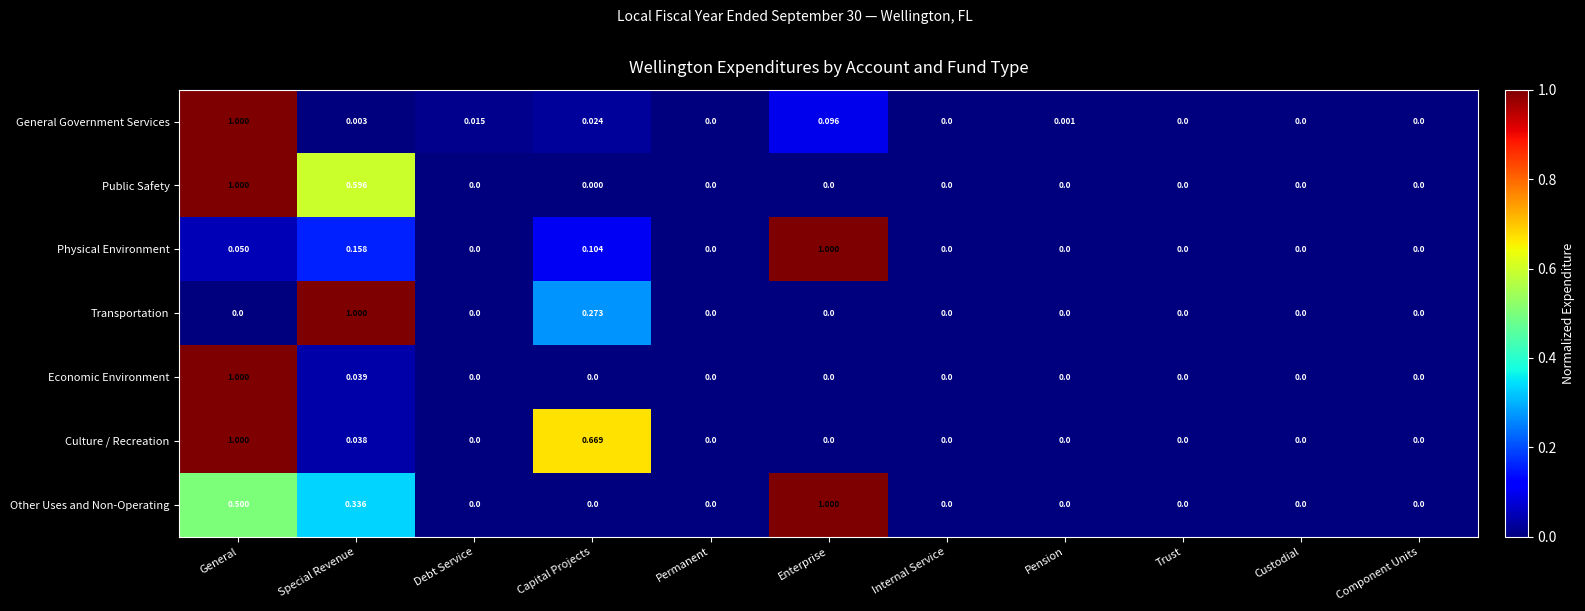

Which category has the highest value in the Physical Environment series?

Enterprise